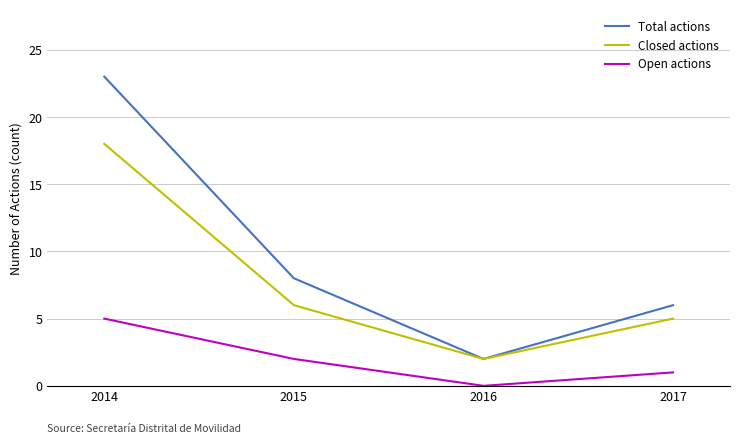

Rank the categories by Open actions value from lowest to highest.

2016, 2017, 2015, 2014